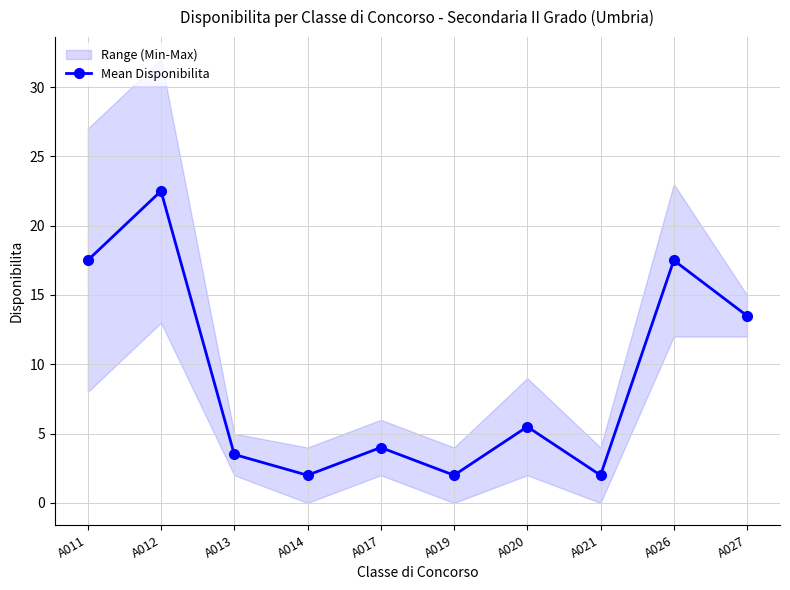

Between A019 and A014, which is larger?

A019